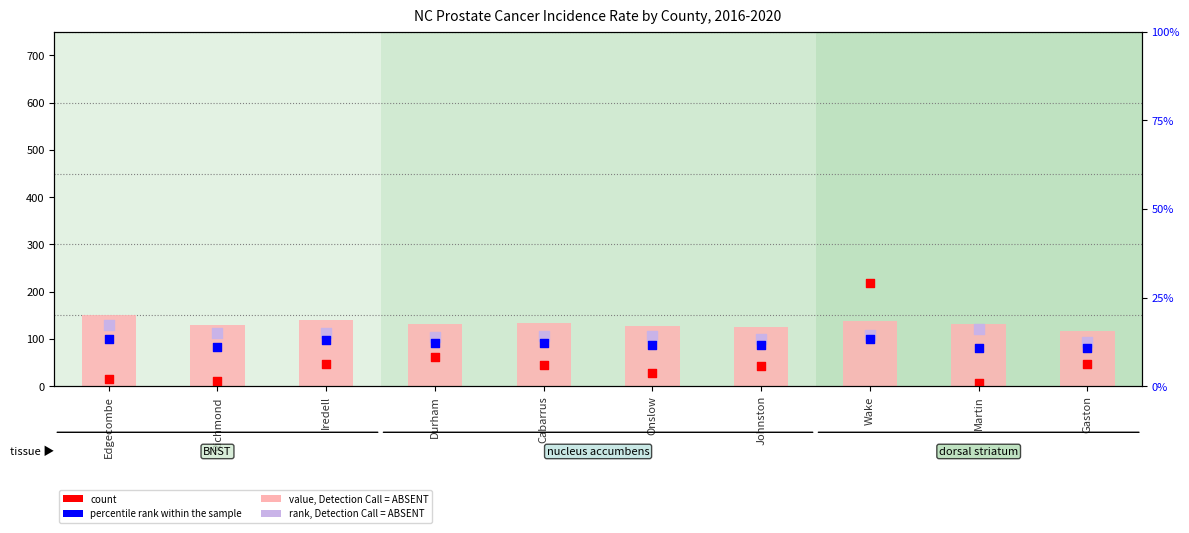

What is the total value across all series at Johnston?

415.5